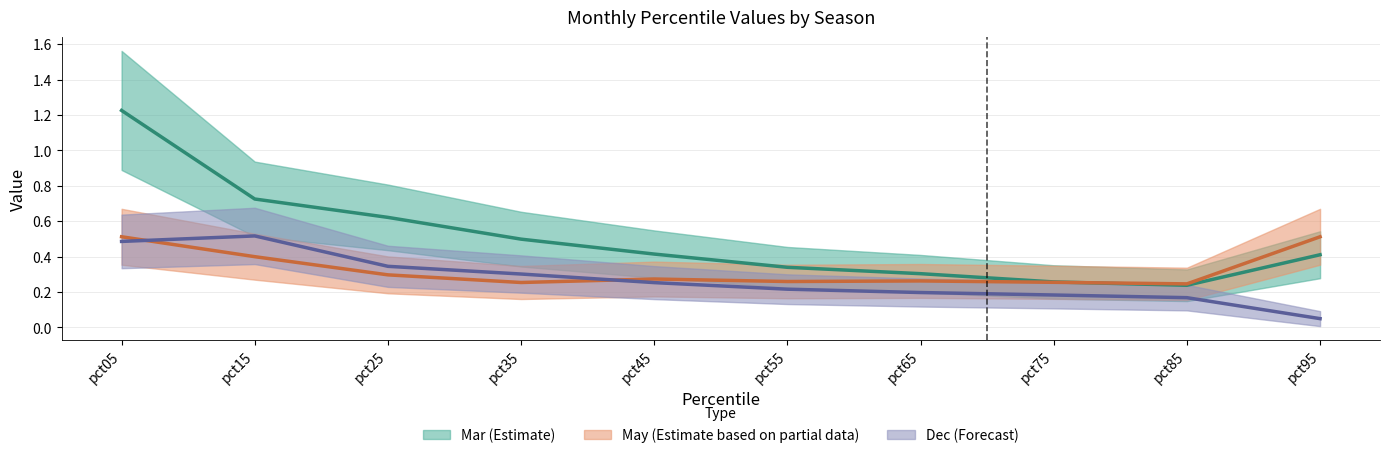

Reading right to left, extract all data points from this chart.

Mar: 0.4	0.2	0.3	0.3	0.3	0.4	0.5	0.6	0.7	1.2
May: 0.5	0.2	0.3	0.3	0.3	0.3	0.3	0.3	0.4	0.5
Dec: 0.0	0.2	0.2	0.2	0.2	0.3	0.3	0.3	0.5	0.5